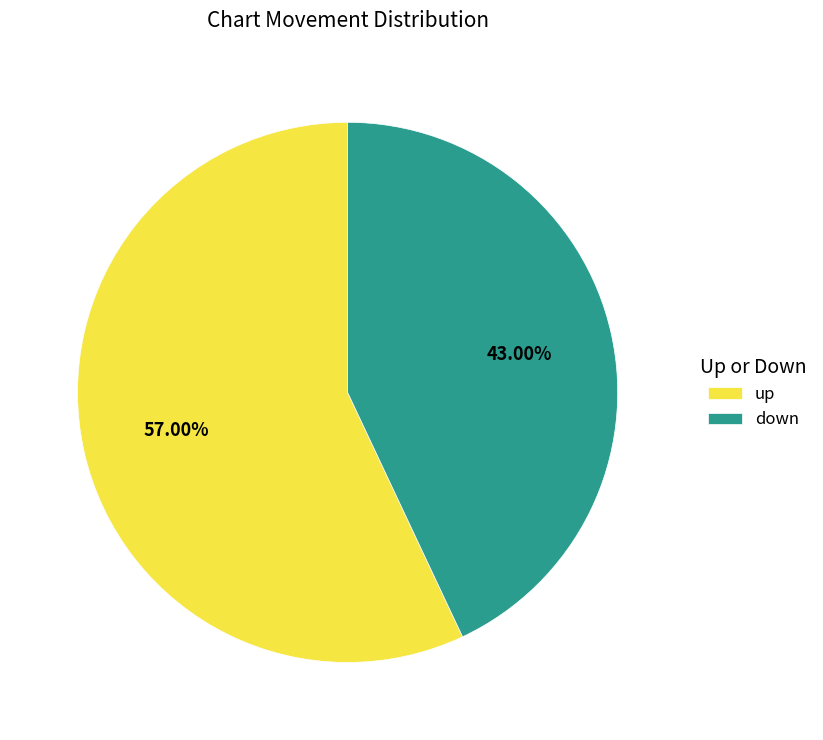

Does any single category account for the majority?

Yes